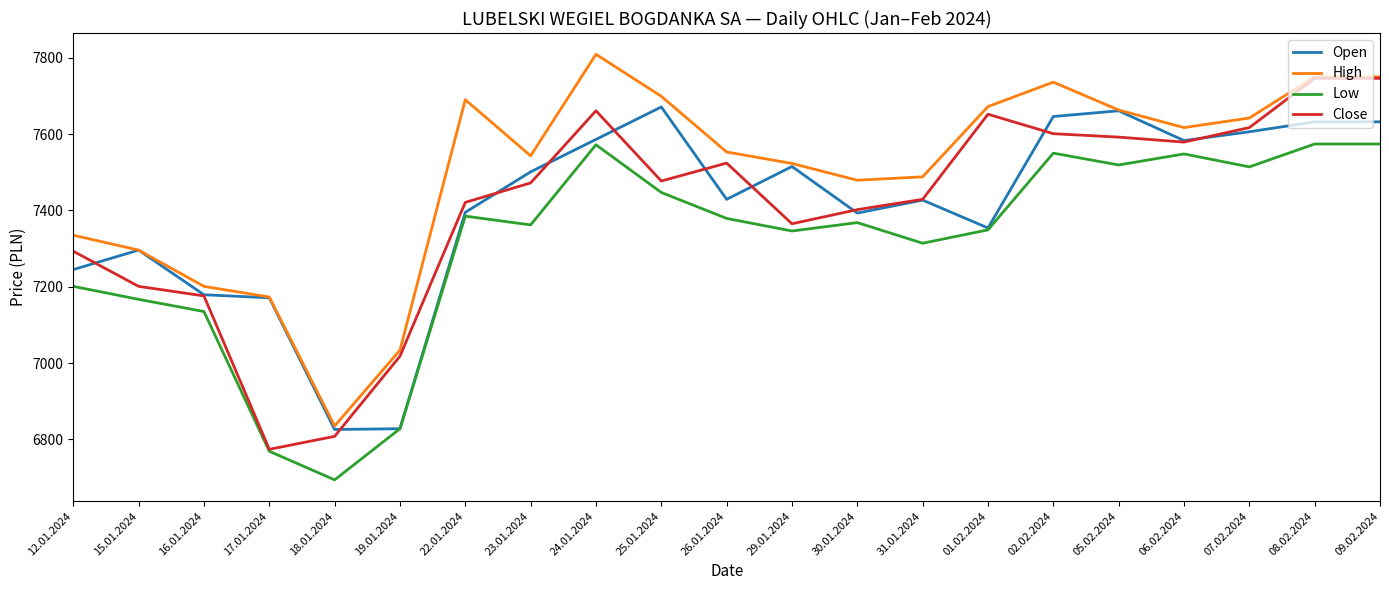

The value of Close at 30.01.2024 is 7402. True or false?

True